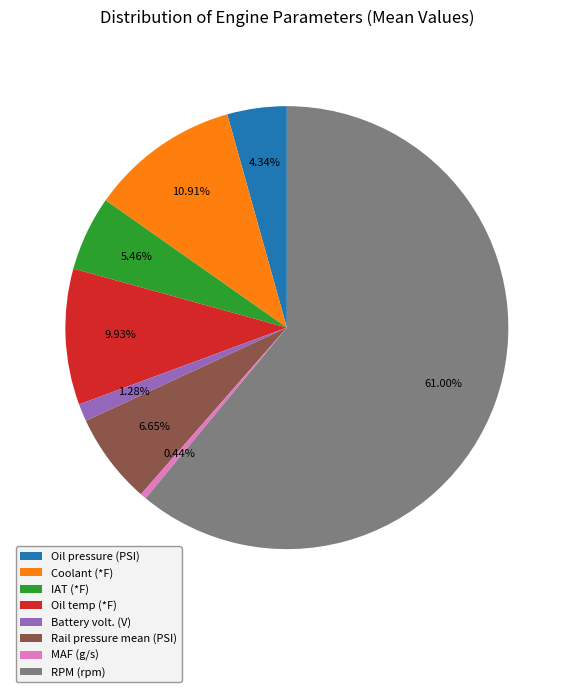

Between MAF (g/s) and Coolant (*F), which is larger?

Coolant (*F)